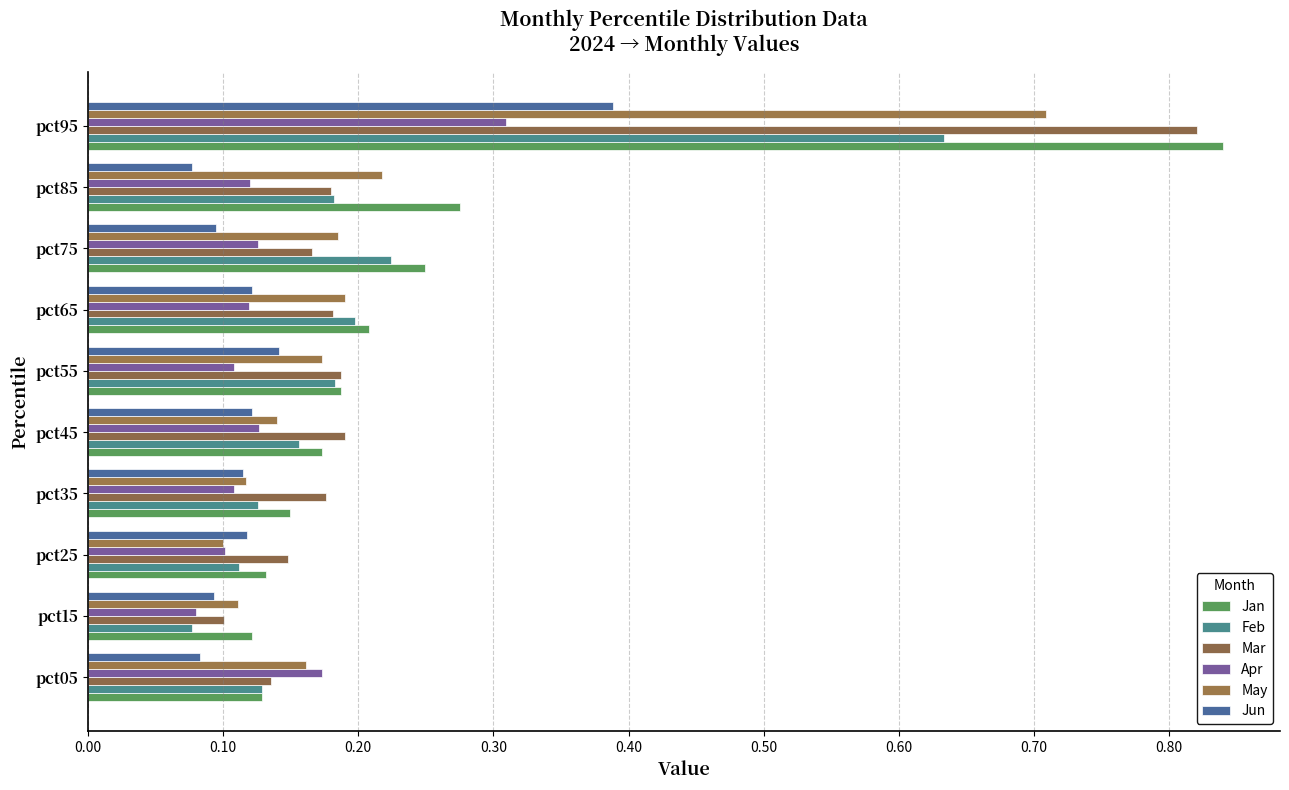

What is the sum of all Mar values?

2.3